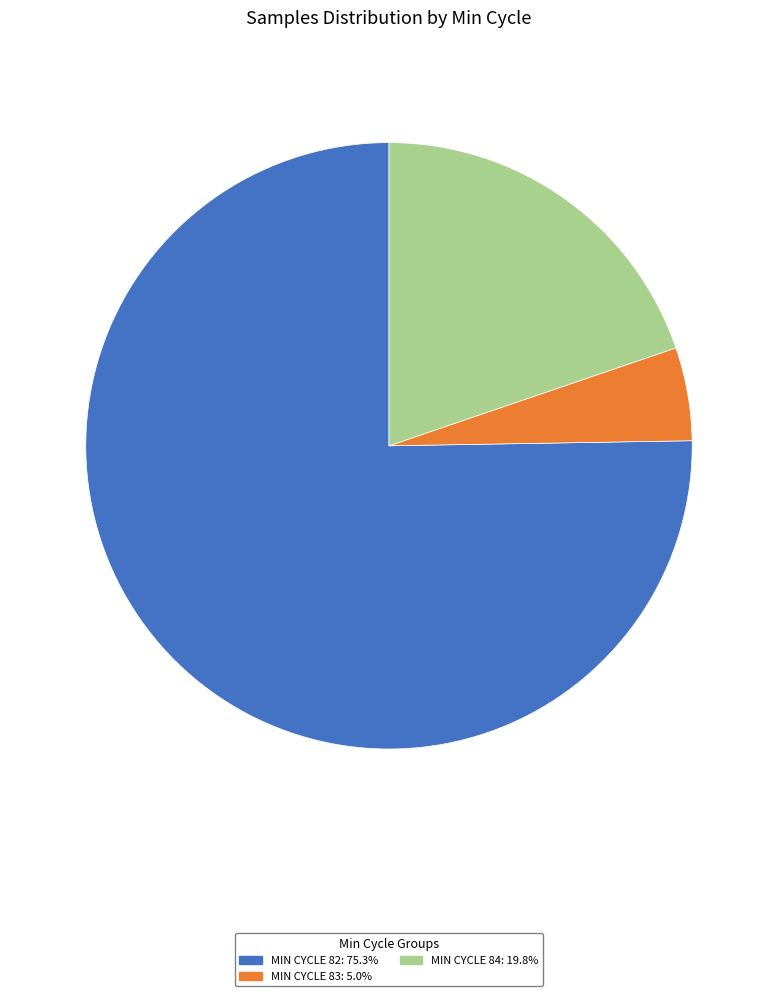

Does any single category account for the majority?

Yes